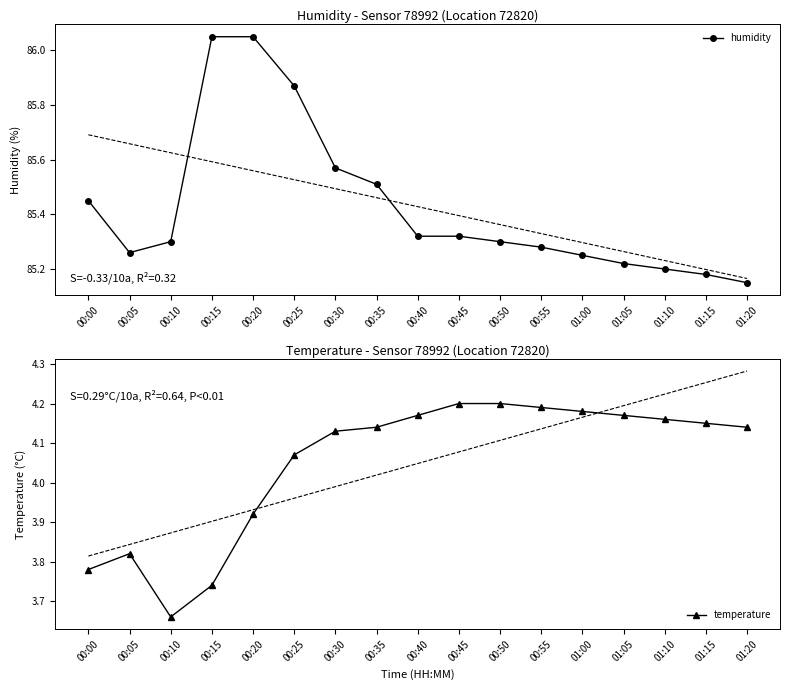

What is the total value across all series at 00:20?

90.0